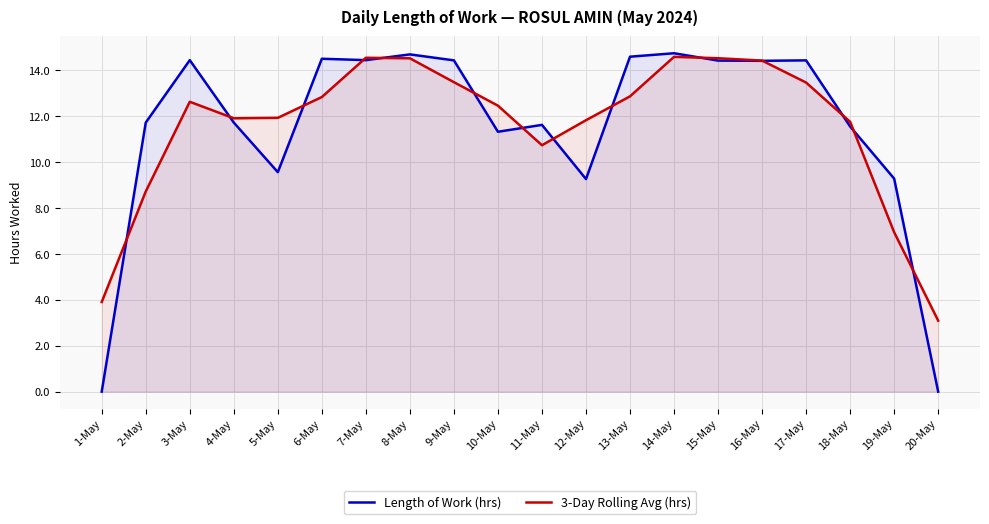

Between 11-May and 19-May, which is larger?

11-May